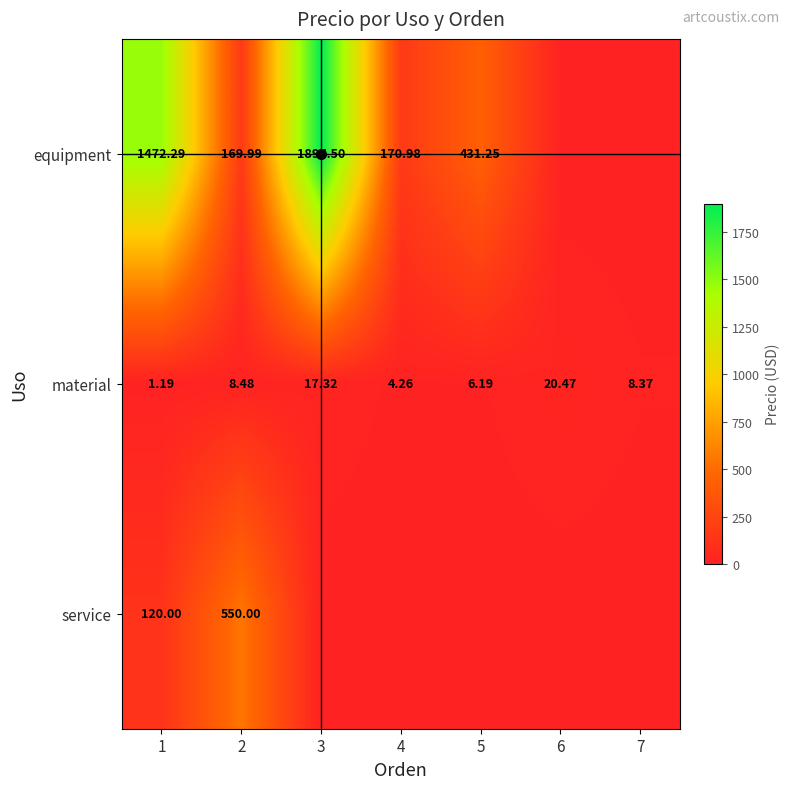

Which has a higher value, 2 or 1?

1